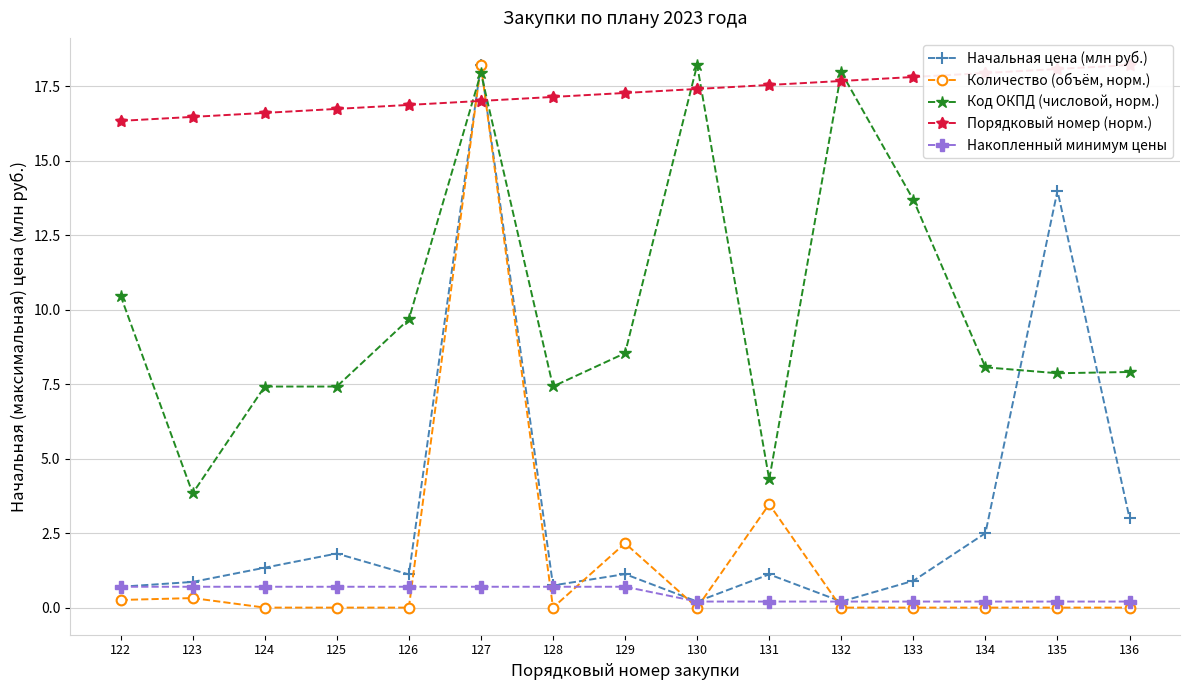

At how many categories does at least one series exceed 17?

10